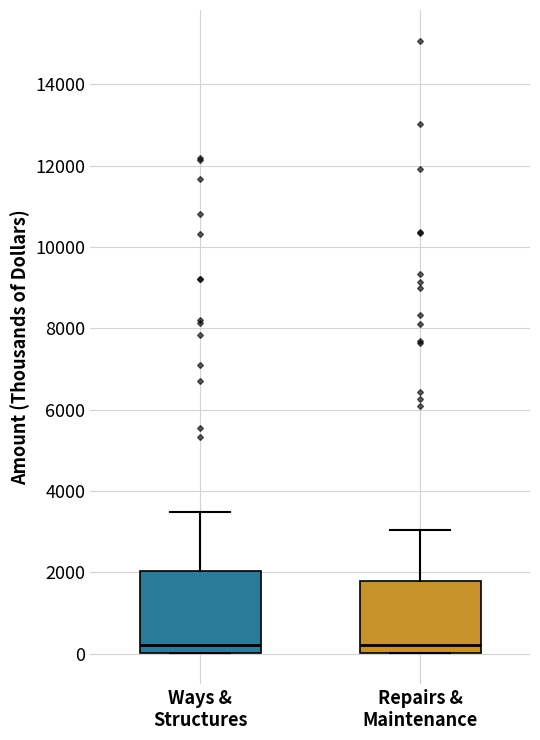

Where is the lower edge of the box for Ways & Structures on the y-axis? The values are not printed on the chart, so give them approximately, as read against the axis.

0